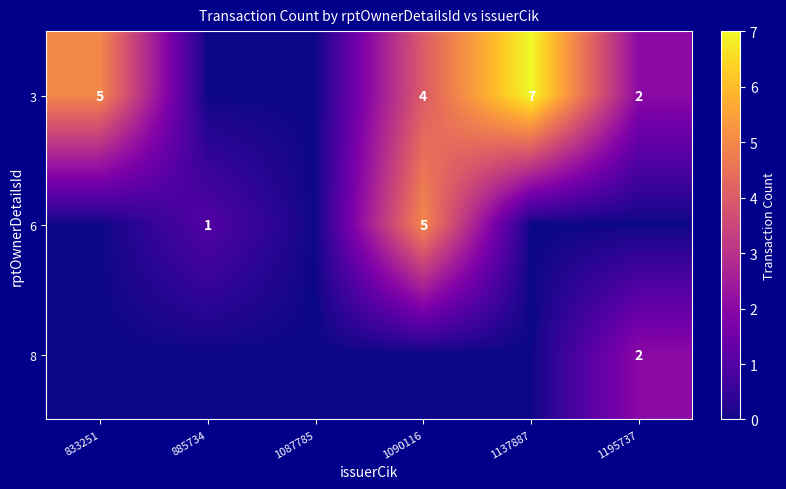

Is it true that 3 equals 2 at 1195737?

True